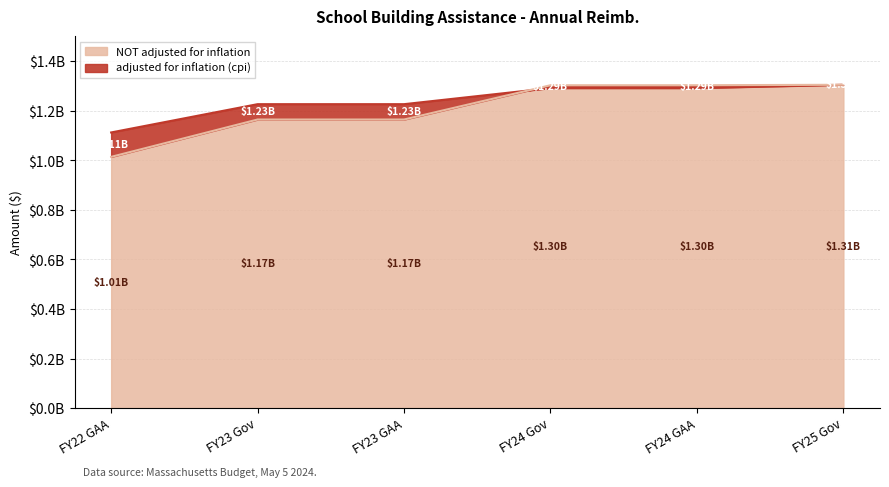

Reading left to right, list all the values displayed in this chart.

adjusted for inflation (cpi): 1112839071	1227071345	1227071345	1292077622	1292077622	1305440000
NOT adjusted for inflation: 1014291140	1165100000	1165100000	1303500000	1303500000	1305440000